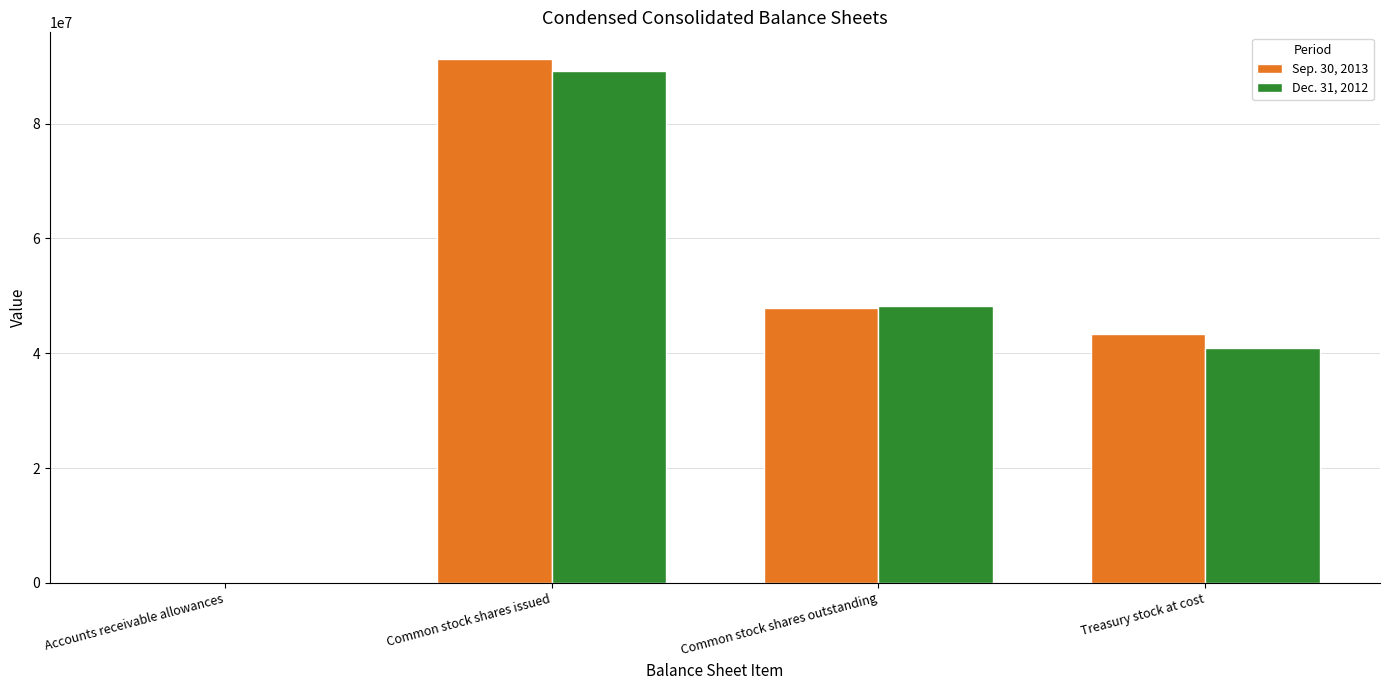

What is the greatest value displayed?

91336812